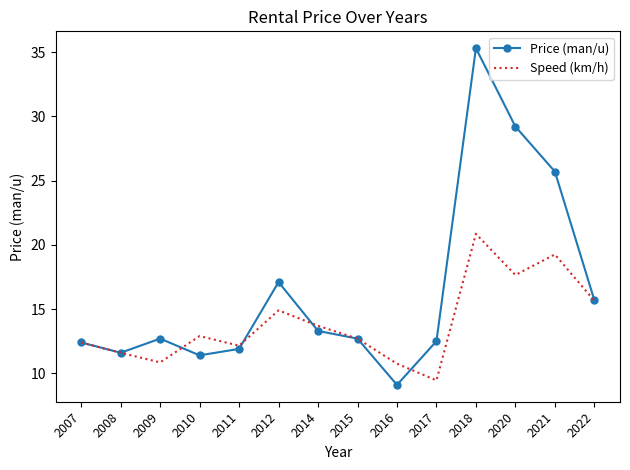

List the series in order of their peak value, highest first.

Price (man/u), Speed (km/h)